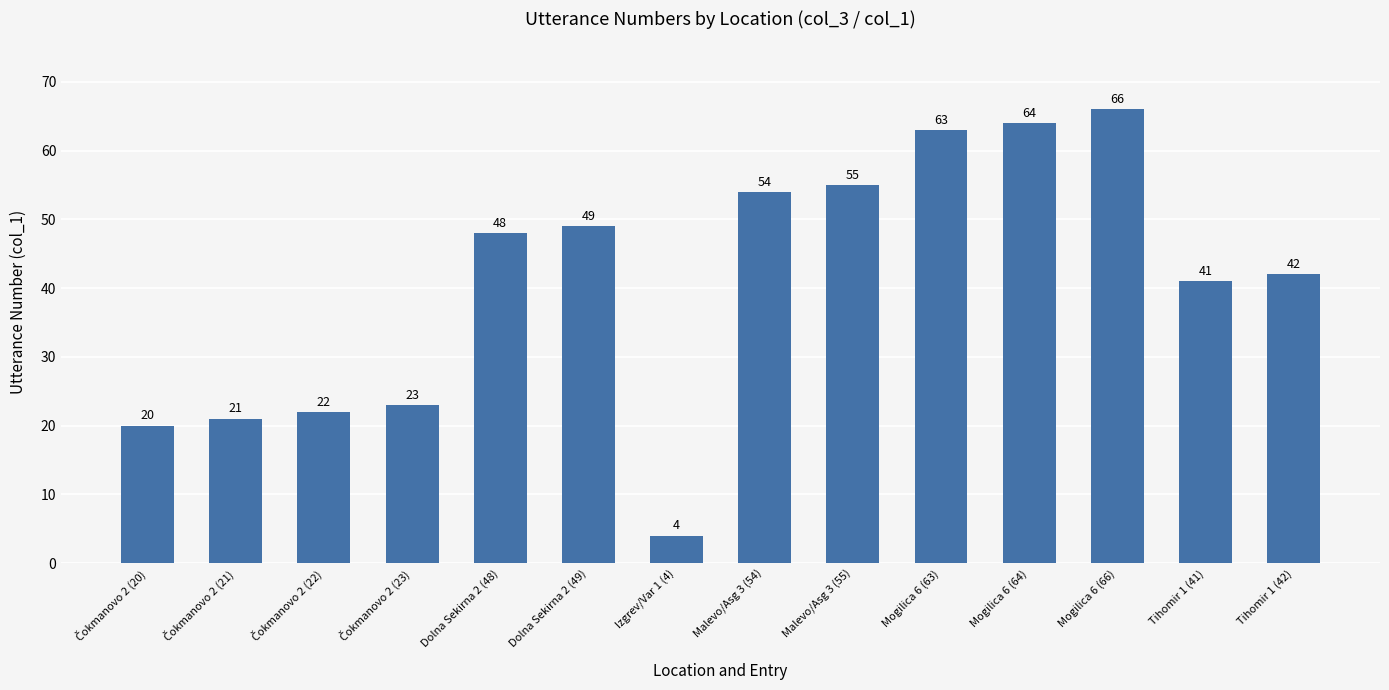

Which label corresponds to the largest value in the chart?

Mogilica 6 (66)